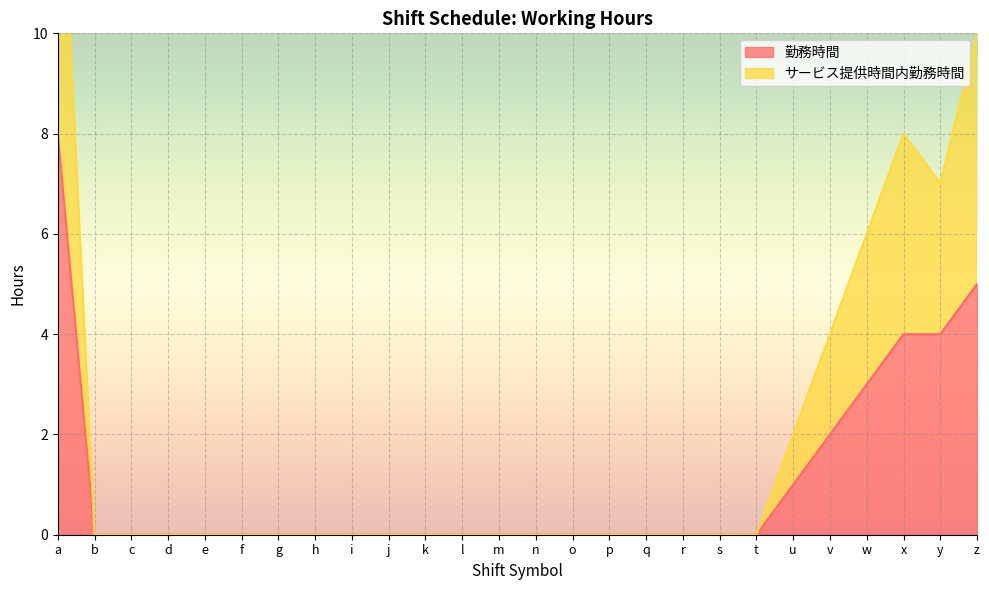

What is the maximum value shown in the chart?

15